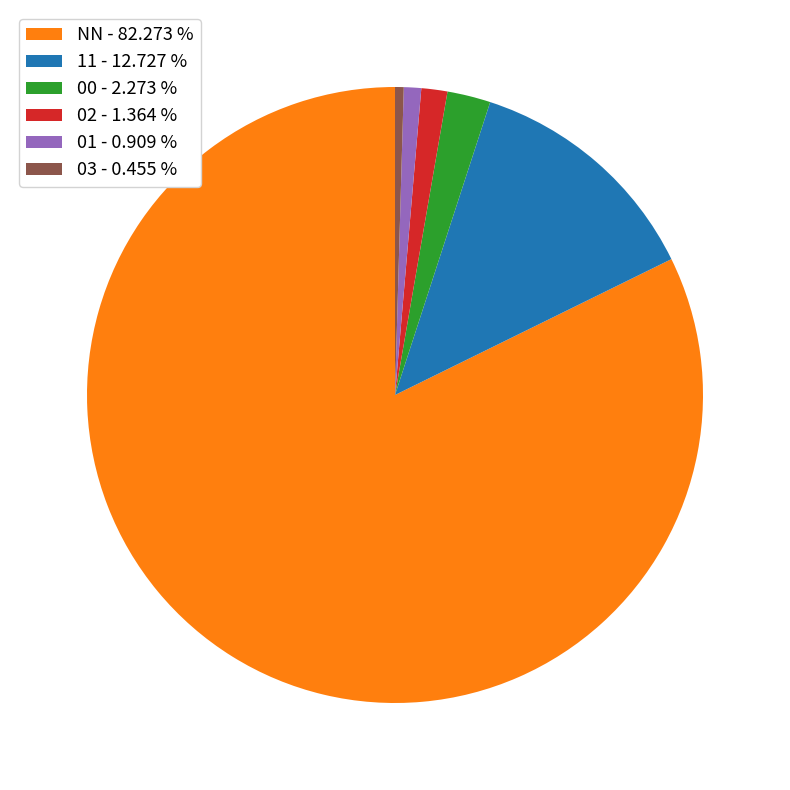

How many segments does this pie chart have?

6